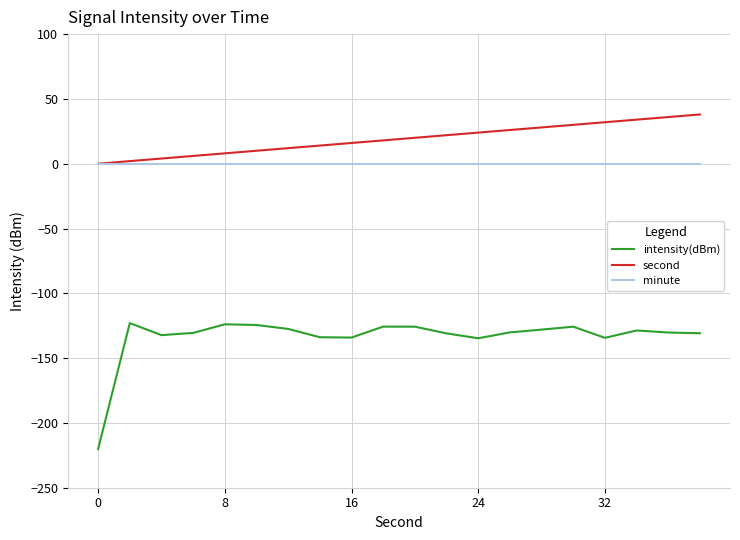

How many lines are shown in the chart?

3